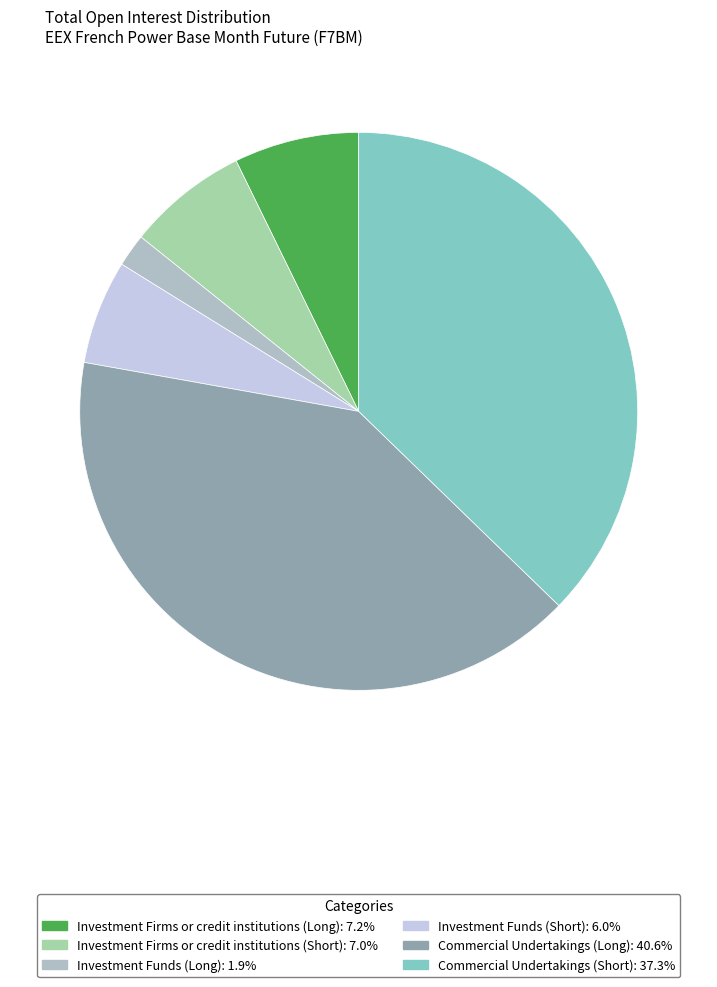

What is the smallest slice in the pie chart?

Investment Funds (Long)